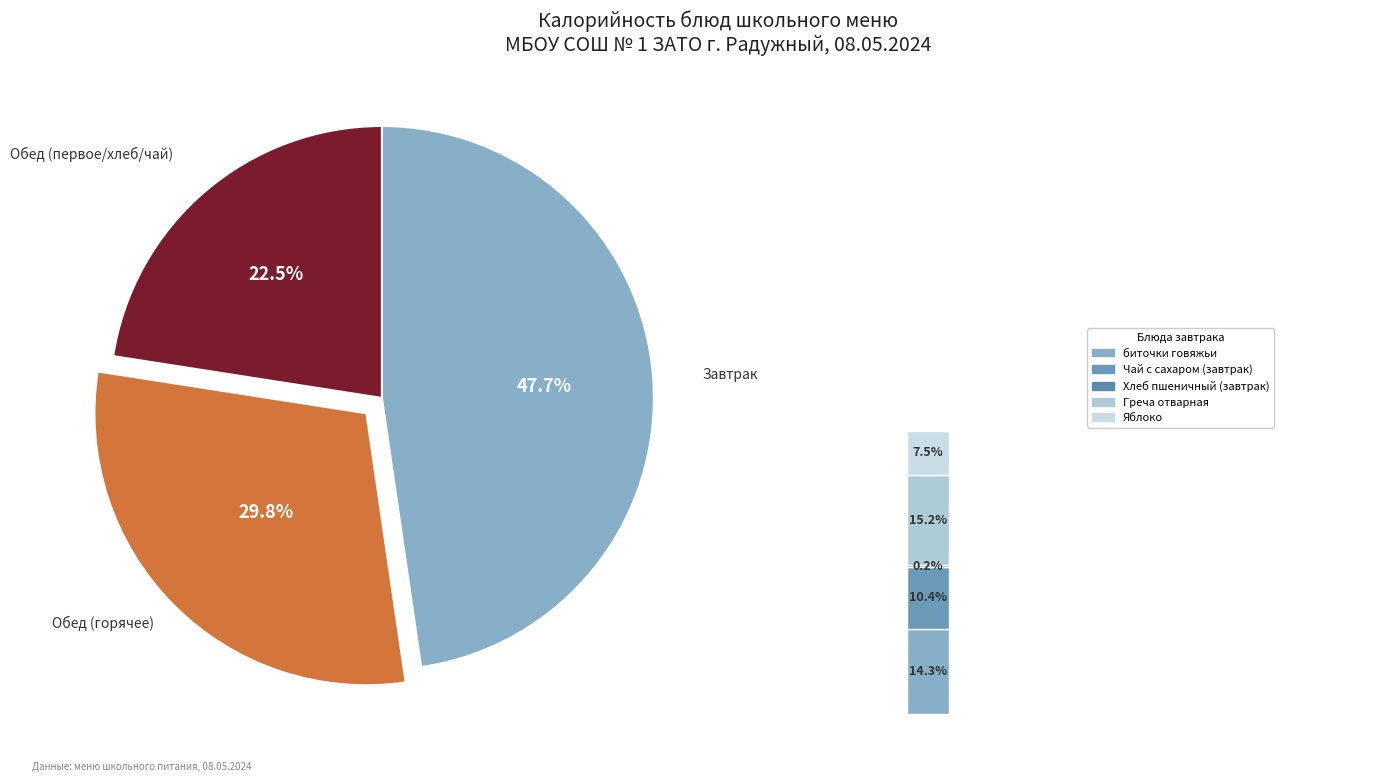

Does Суп овощной с яйцом account for over 50% of the chart?

No